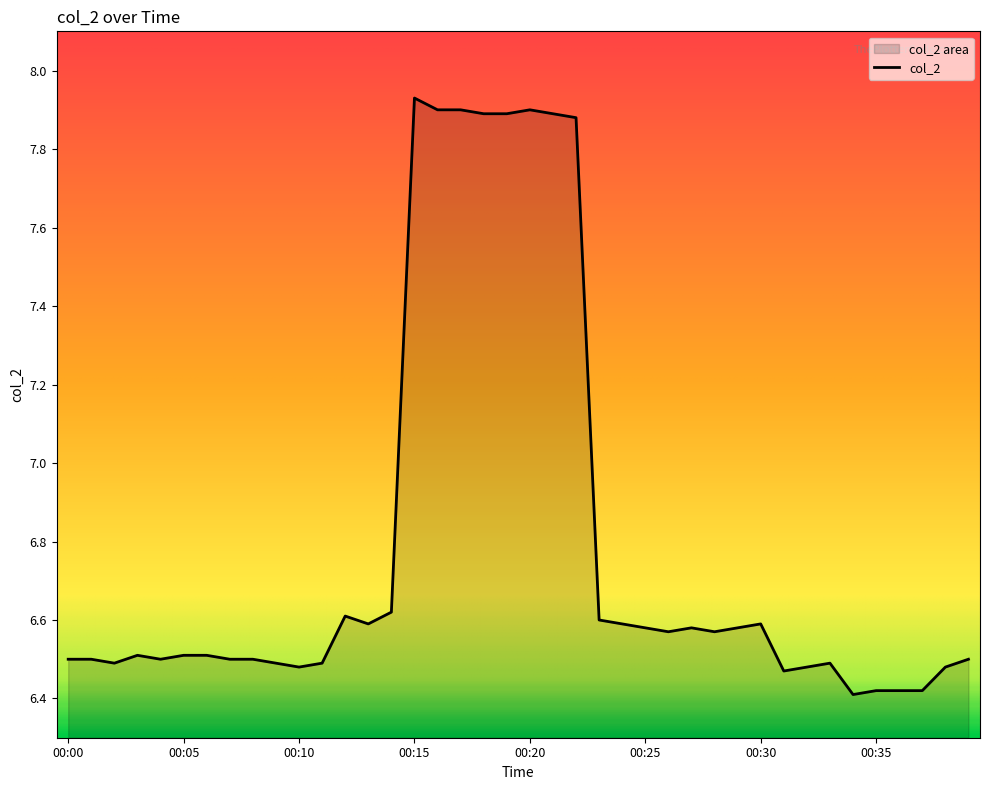

Rank the categories by value from lowest to highest.

00:34, 00:35, 00:36, 00:37, 00:31, 00:10, 00:32, 00:38, 00:02, 00:09, 00:11, 00:33, 00:00, 00:01, 00:04, 00:07, 00:08, 00:39, 00:03, 00:05, 00:06, 00:26, 00:28, 00:25, 00:27, 00:29, 00:13, 00:24, 00:30, 00:23, 00:12, 00:14, 00:22, 00:18, 00:19, 00:21, 00:16, 00:17, 00:20, 00:15